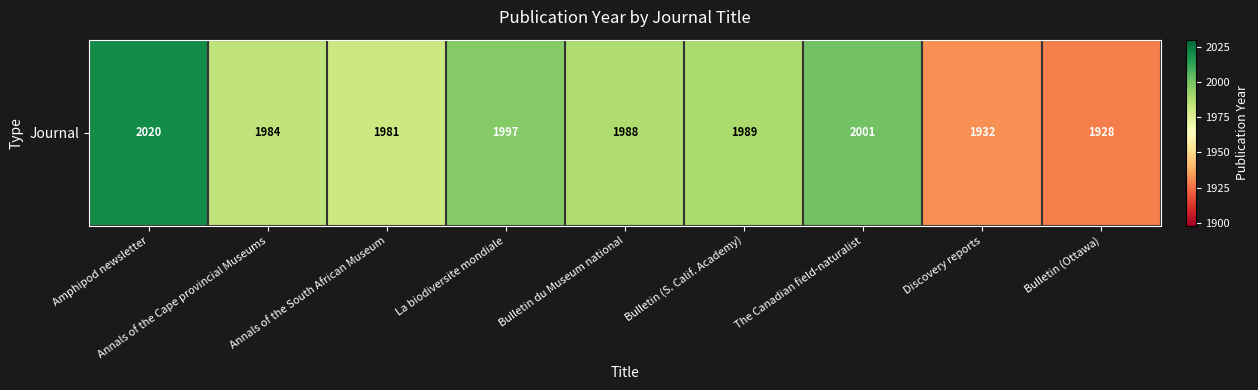

What value does the data have at Annals of the South African Museum, to the nearest 5?

1980